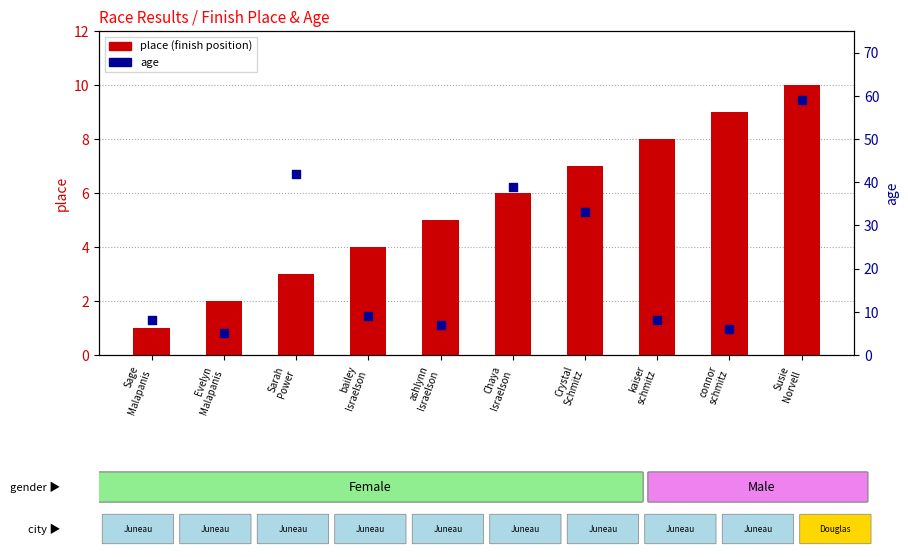

What are all the series names shown in the legend?

place (finish position), age